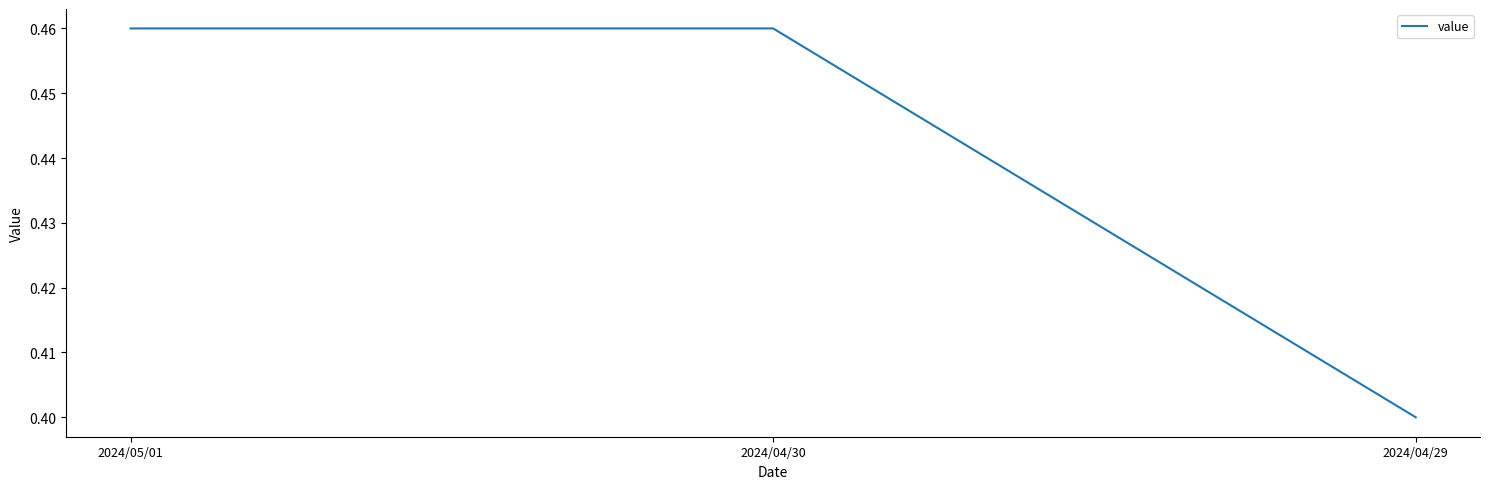

What is the minimum value shown in the chart?

0.4